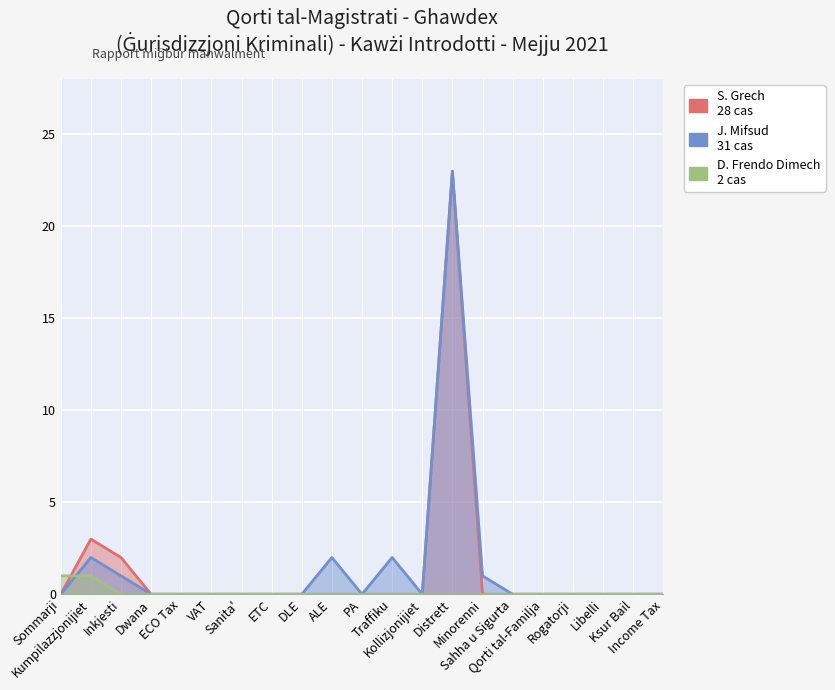

True or false: J. Mifsud has a value of -9 at DLE.

False